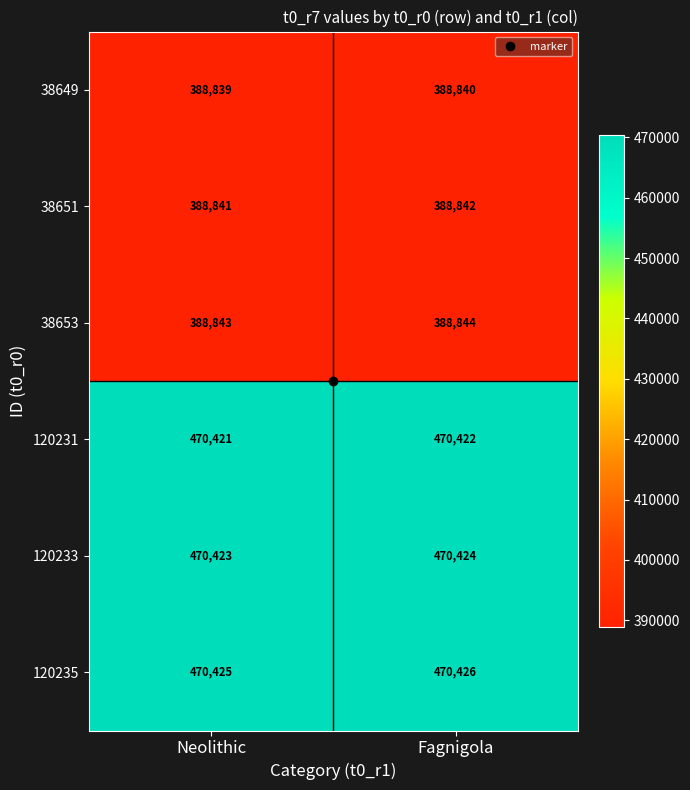

At Neolithic, list the series in order from largest to smallest.

120235, 120233, 120231, 38653, 38651, 38649